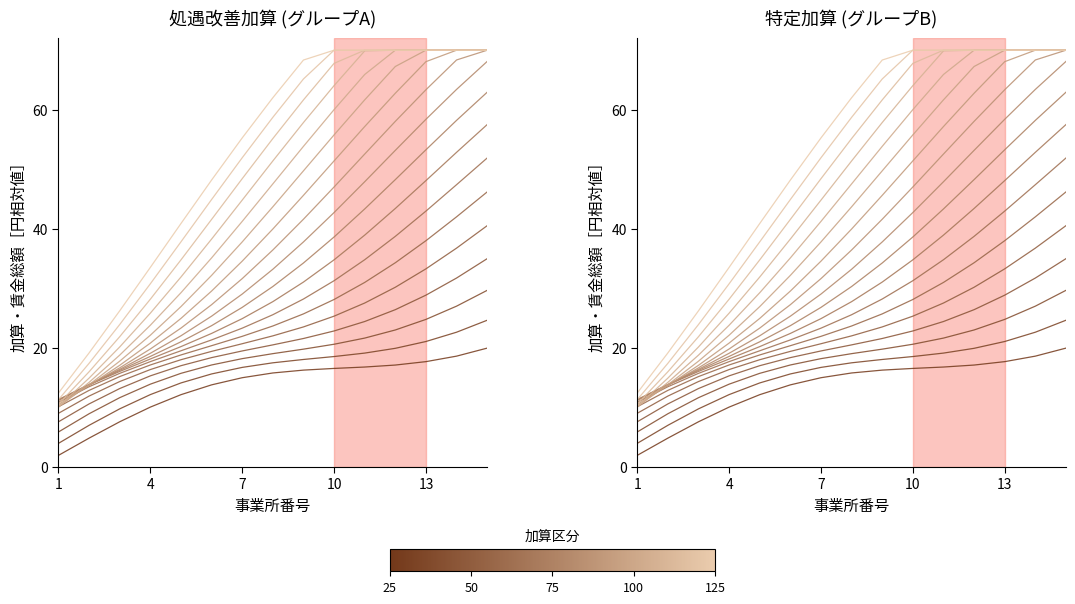

Which series changed the most between 2 and 14?

Group C (補助金)